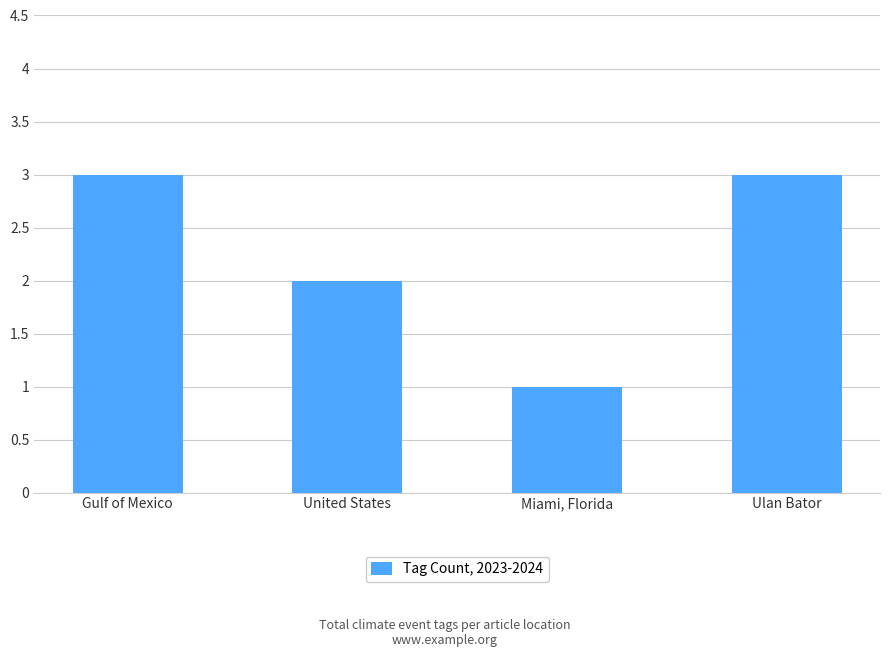

Approximately how many times larger is the value at United States compared to Ulan Bator?

0.7